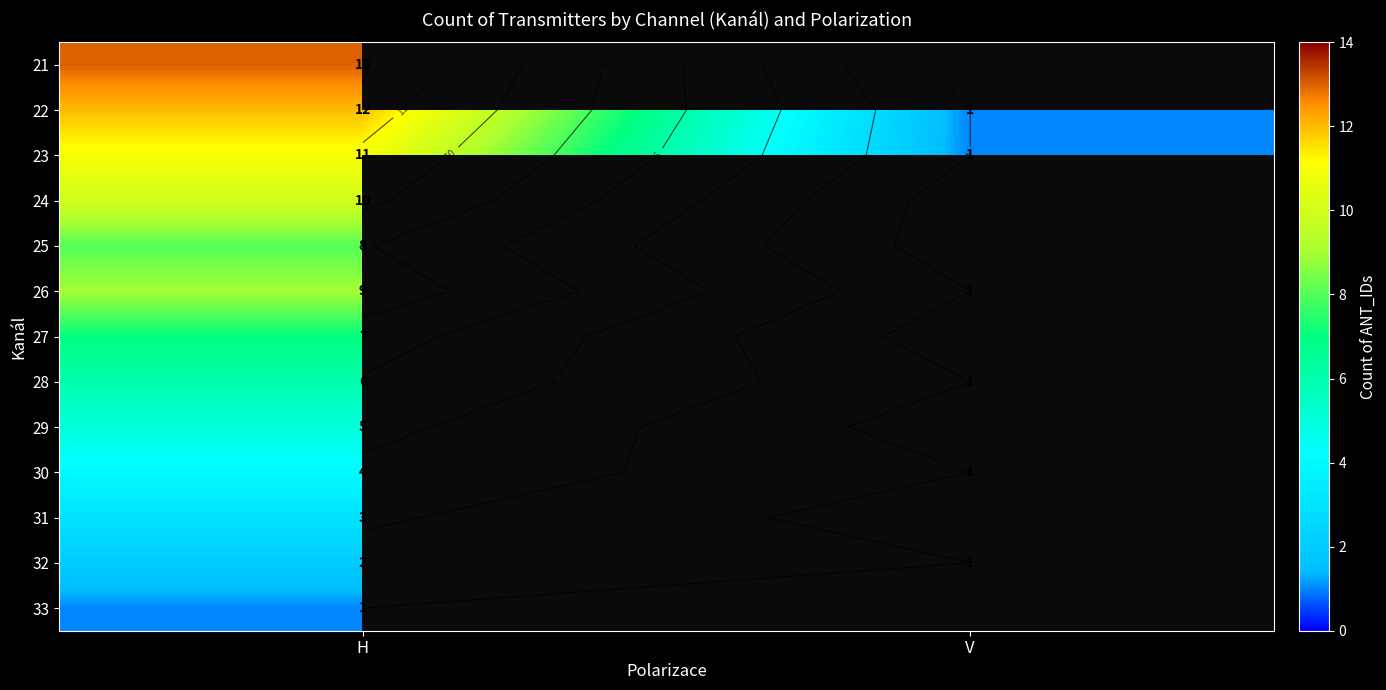

List the labels in order of 33 value, largest first.

H, V